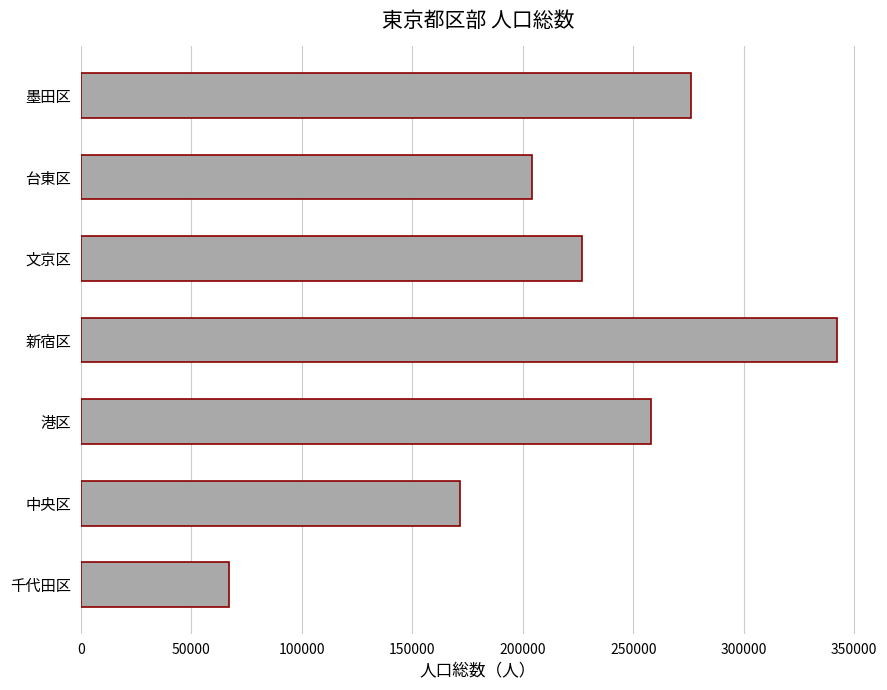

List the labels in order of value, largest first.

新宿区, 墨田区, 港区, 文京区, 台東区, 中央区, 千代田区